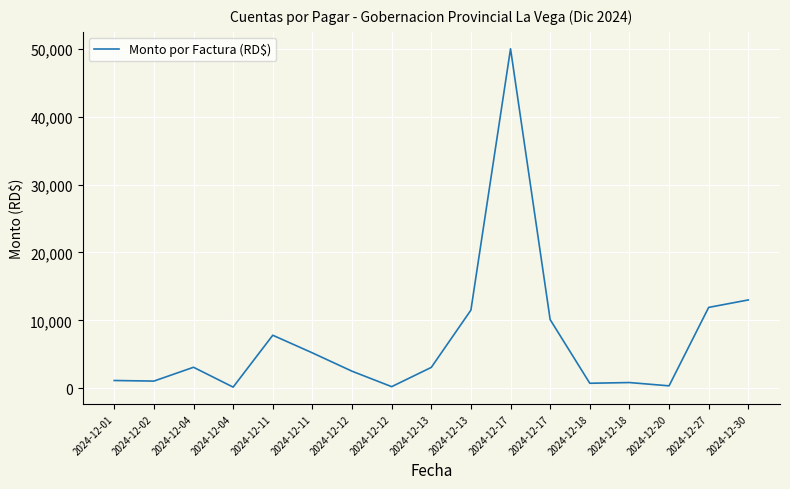

Is it true that the value at 2024-12-11 is 5200.0?

True